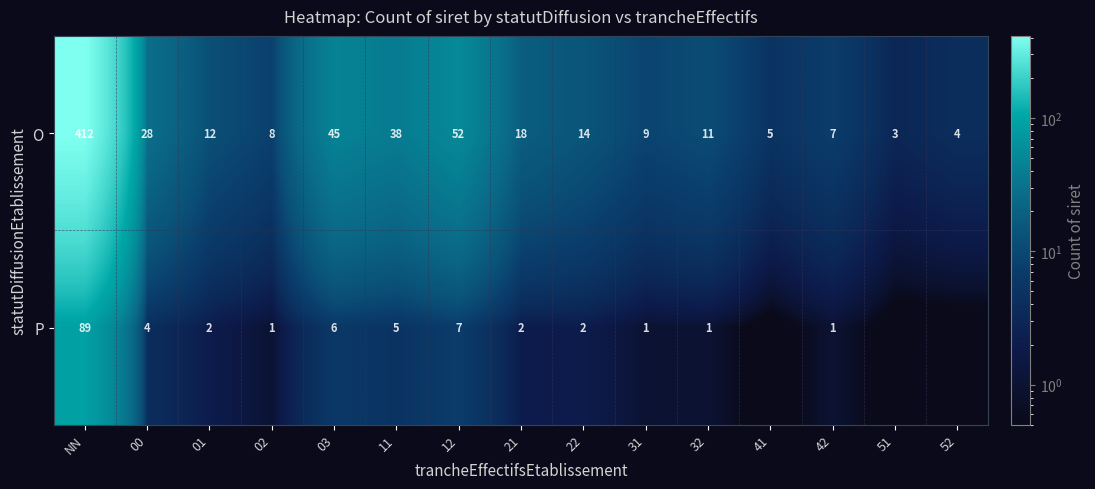

Between NN and 21, which series saw the biggest shift?

O